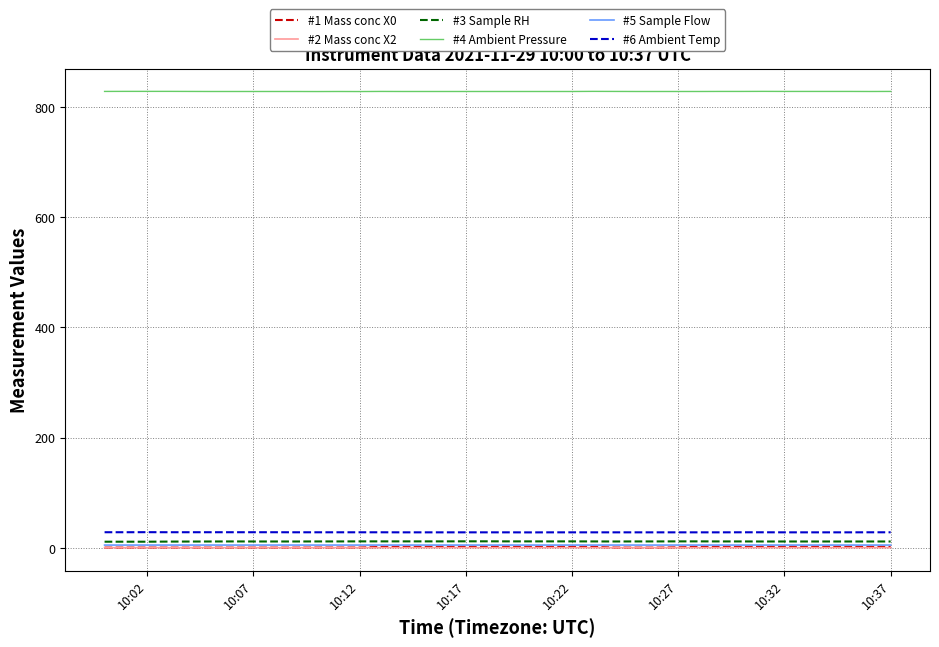

Which series has the largest total across all categories?

#4 Ambient Pressure